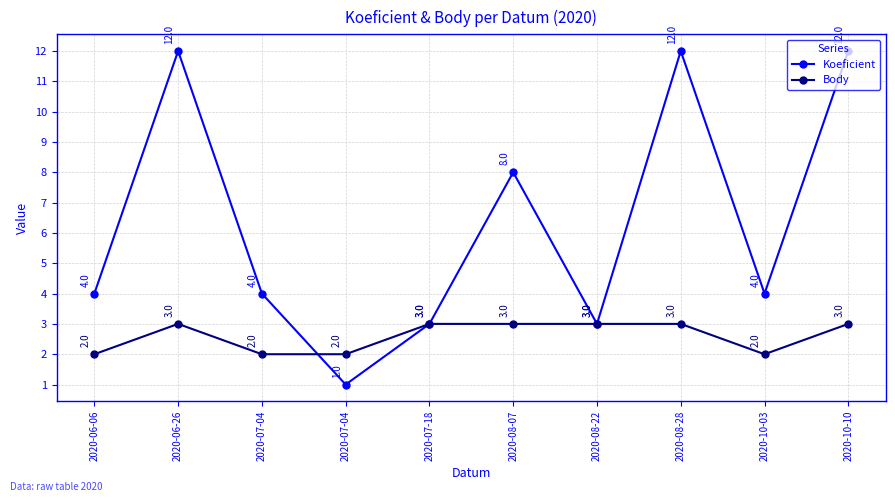

At which label does Koeficient reach its peak?

2020-06-26